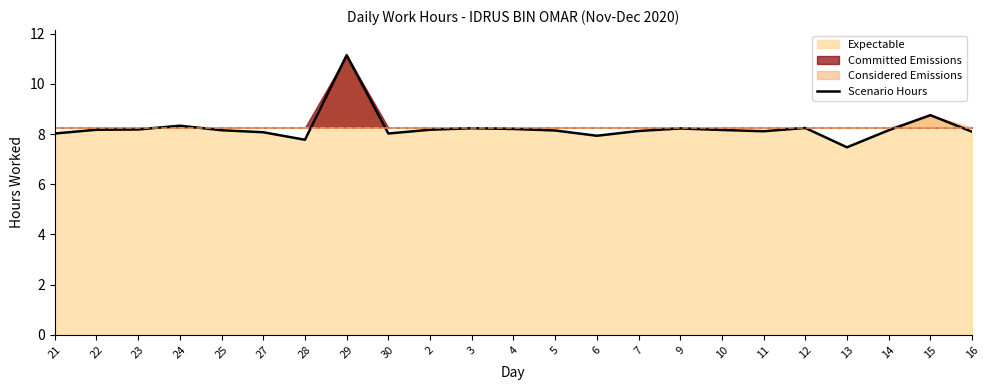

The value at 23 is 11.5. True or false?

False